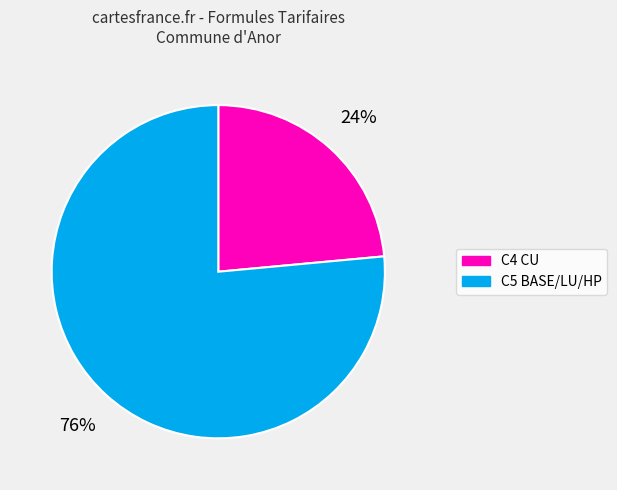

What is the largest slice in the pie chart?

C5 BASE/LU/HP